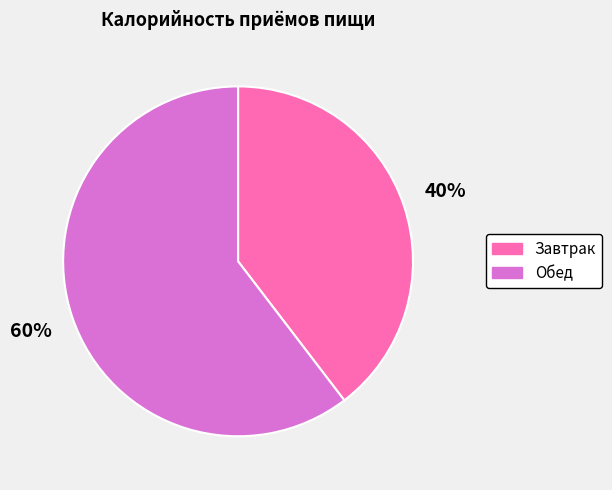

Is it true that Завтрак is 26% of the pie?

False